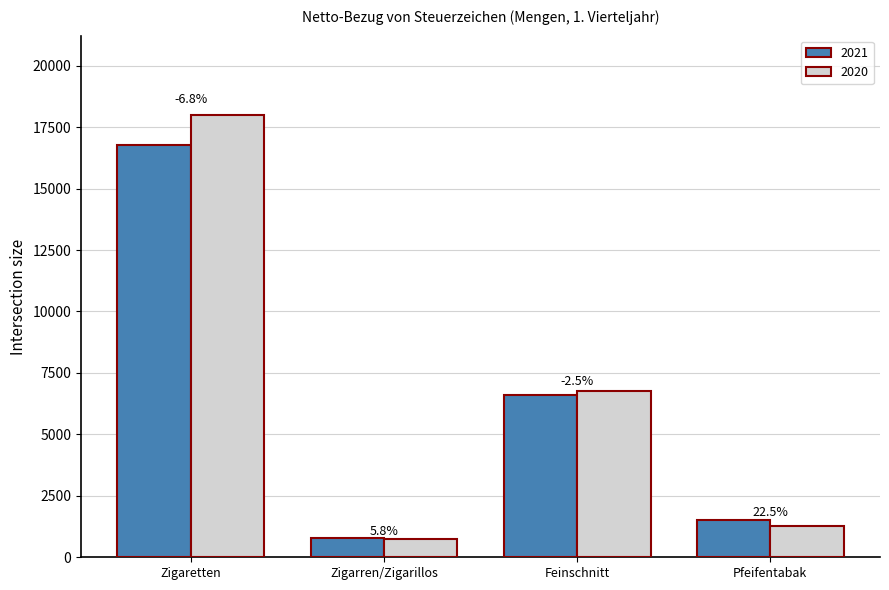

What is the difference between the maximum and minimum values in the 2021 series?

15988.0